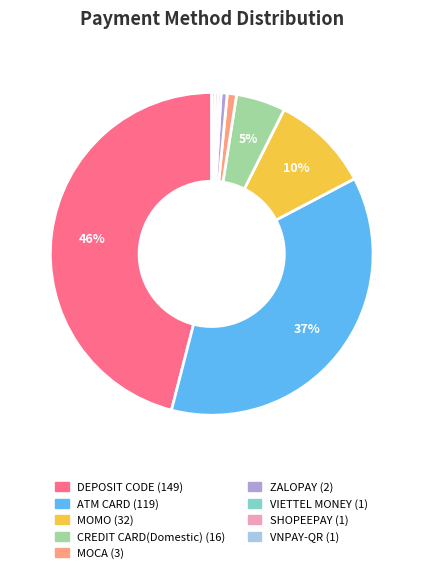

How many slices are in this pie chart?

9